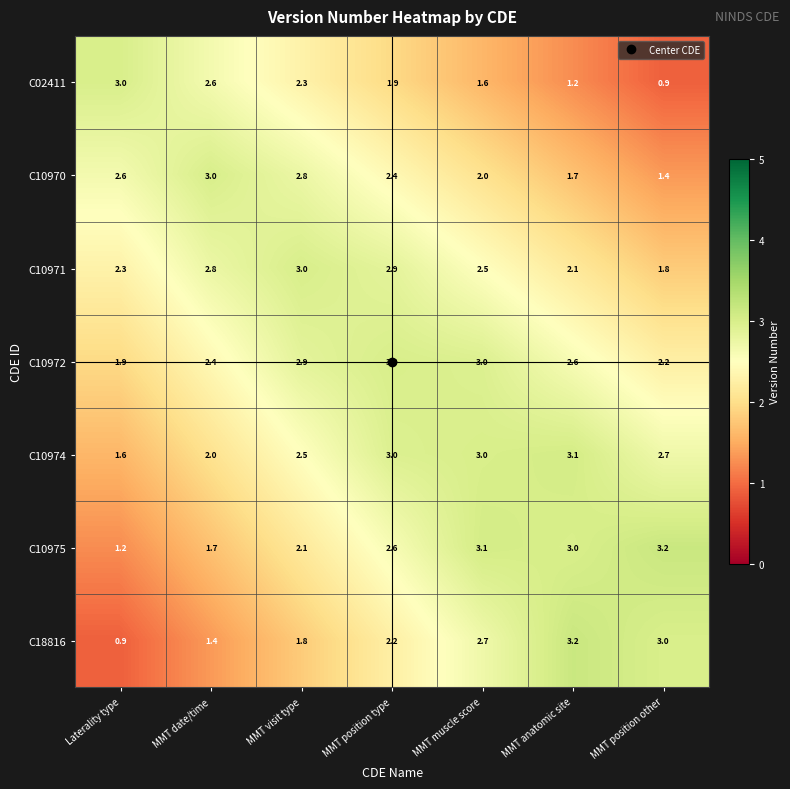

What is the average value of the C10974 series?

2.6